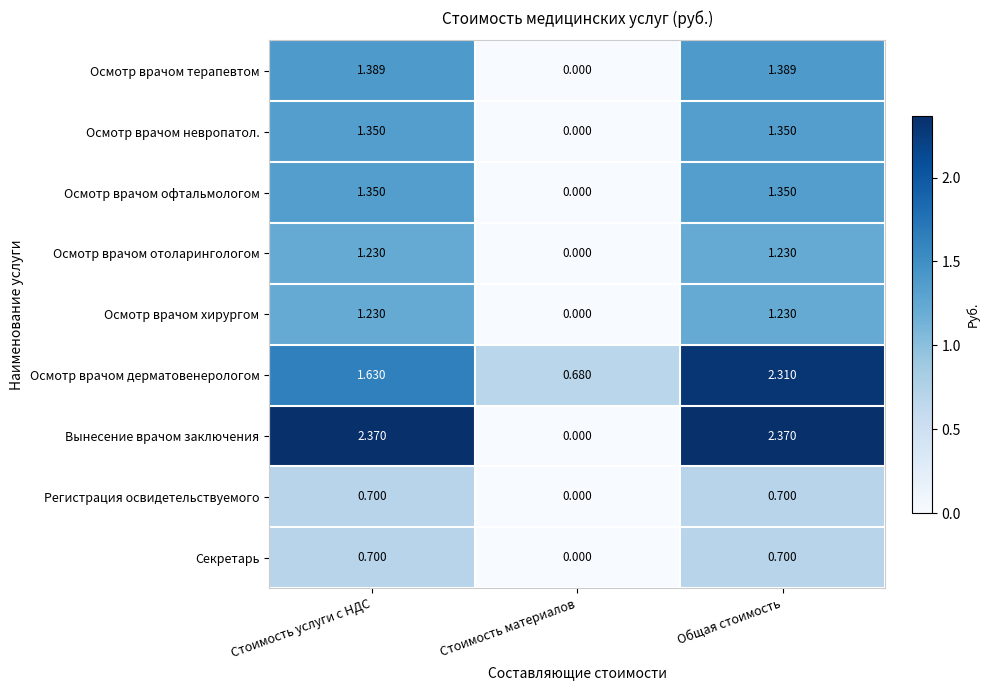

At which label does Регистрация освидетельствуемого reach its minimum?

Стоимость материалов